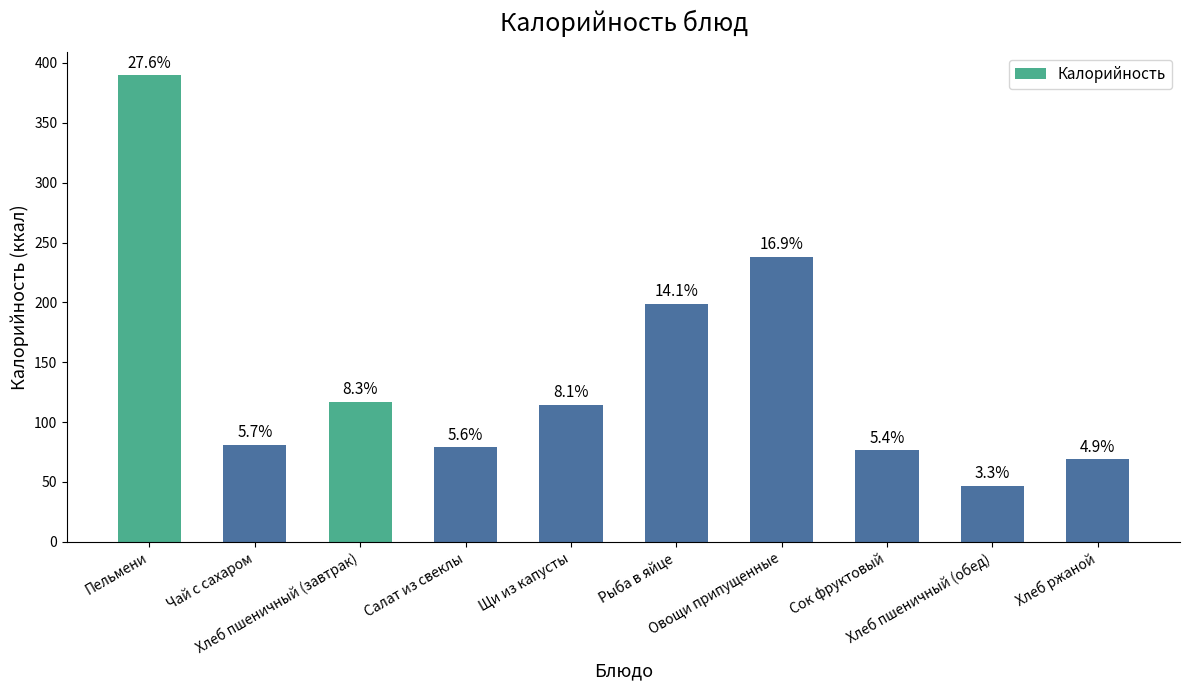

Are the bars horizontal?

No